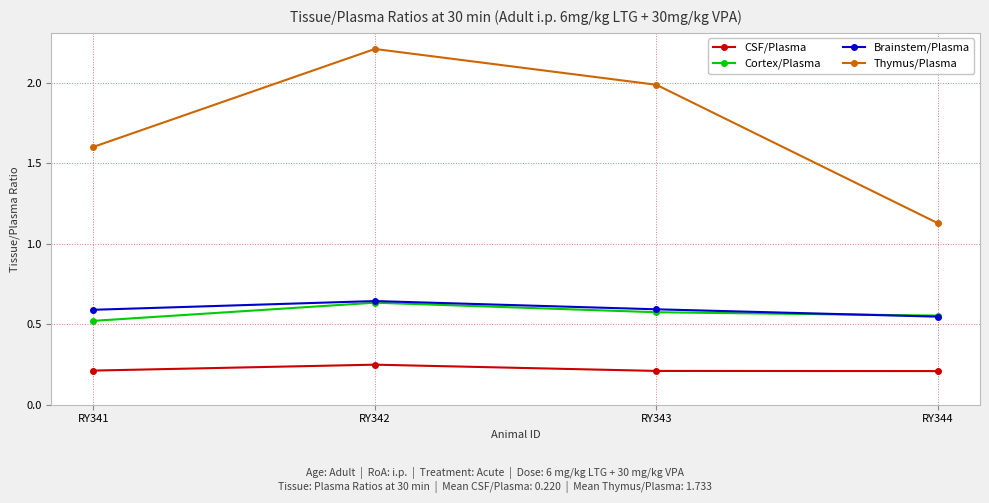

Which category has the highest value in the Thymus/Plasma series?

RY342